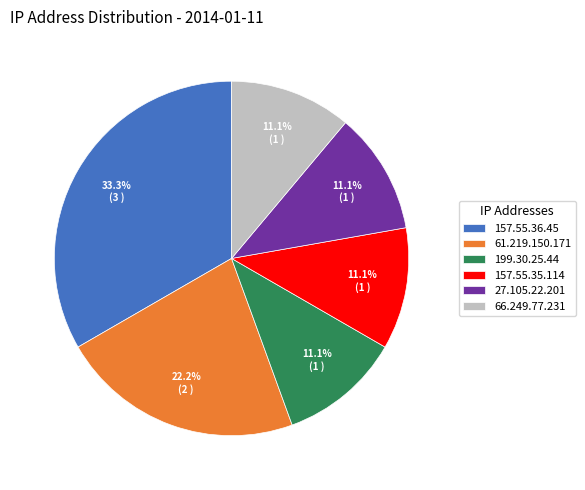

True or false: 66.249.77.231 accounts for 11% of the total.

True